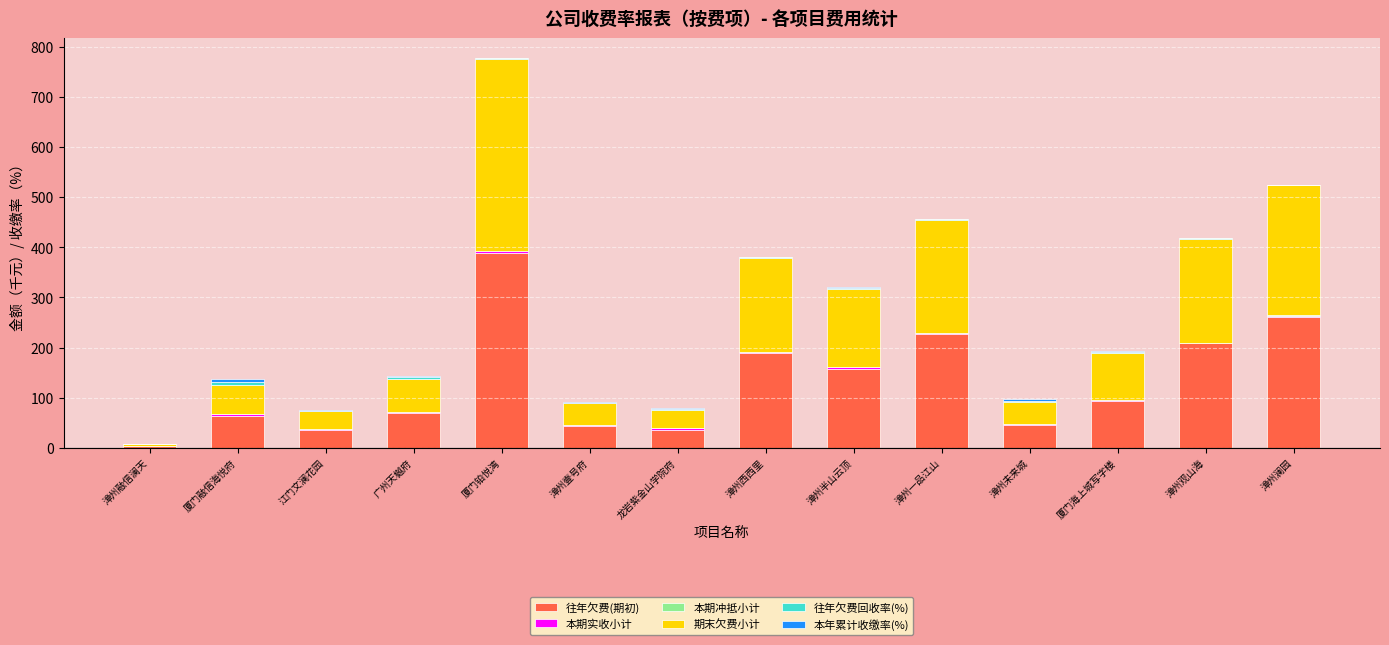

At which category is the sum across all series the highest?

厦门铂悦湾